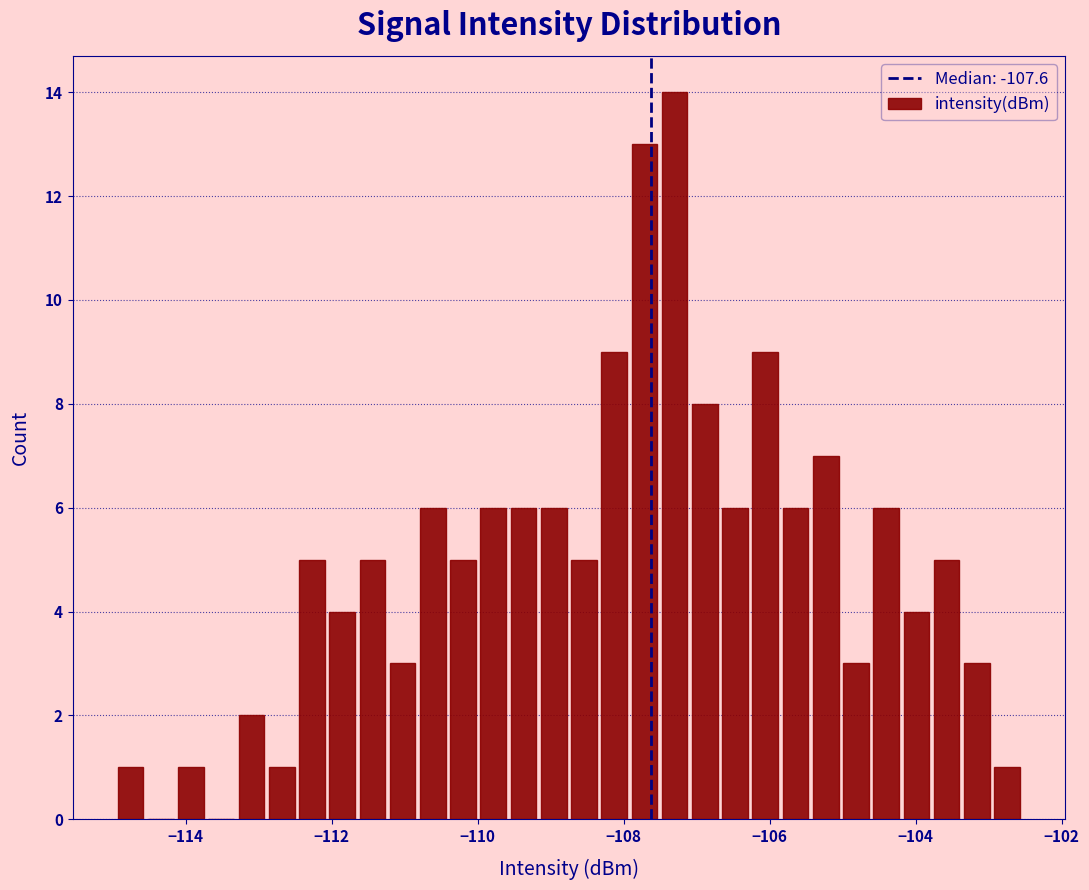

Read against the x-axis, roughly where is the centre of the tallest bar?

-107.4